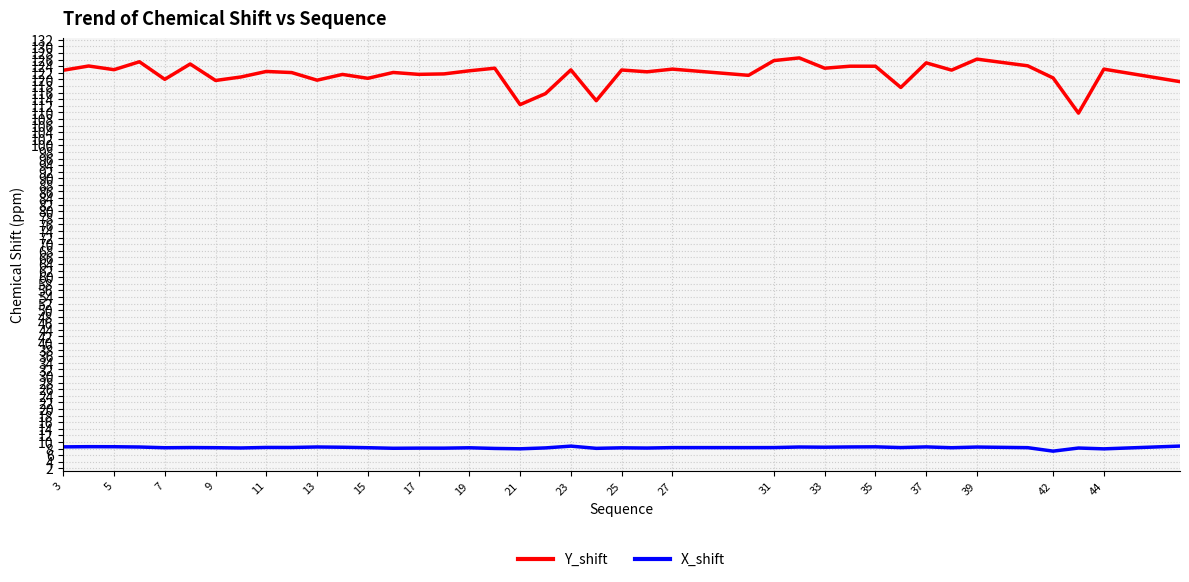

What is the average value of the Y_shift series?

121.6